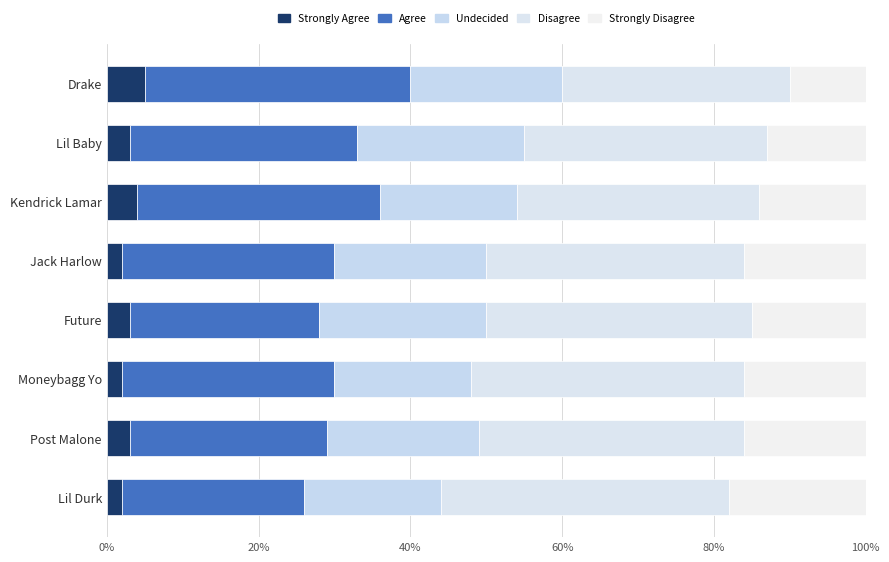

Count the number of categories in the chart.

8